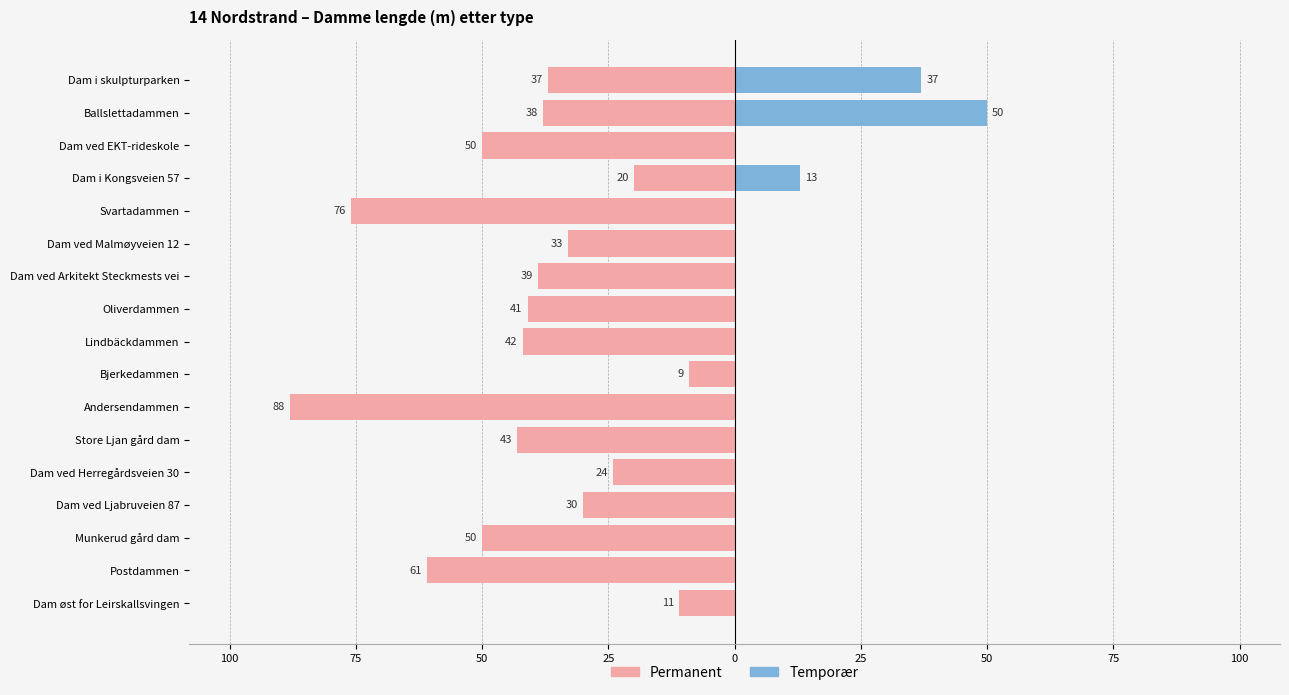

What is the difference between the highest and lowest values at Oliverdammen?

41